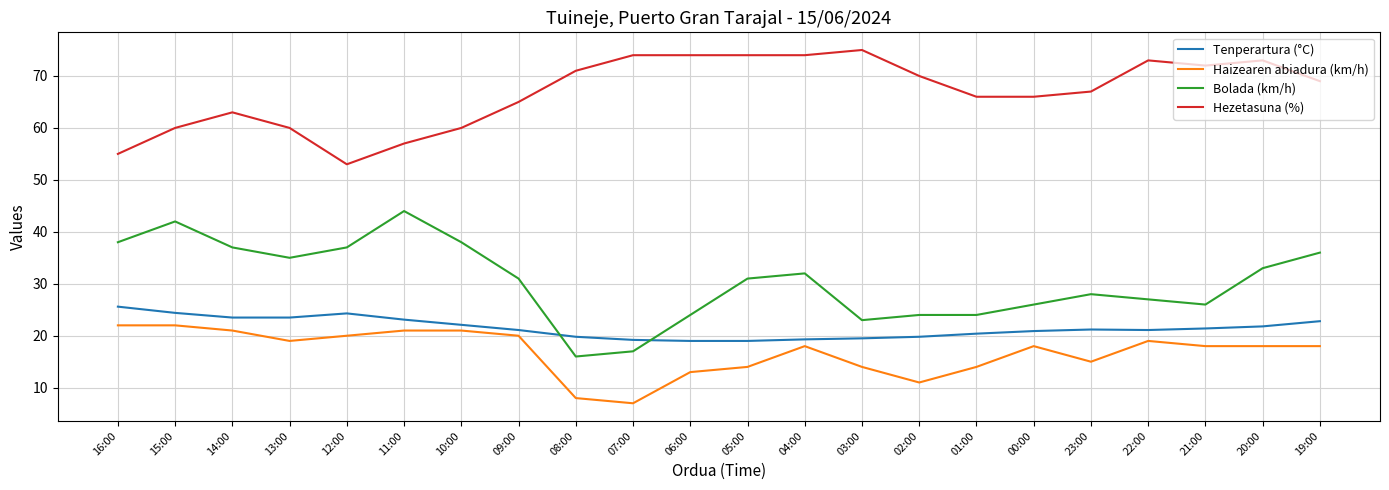

At which category is the sum across all series the highest?

15:00